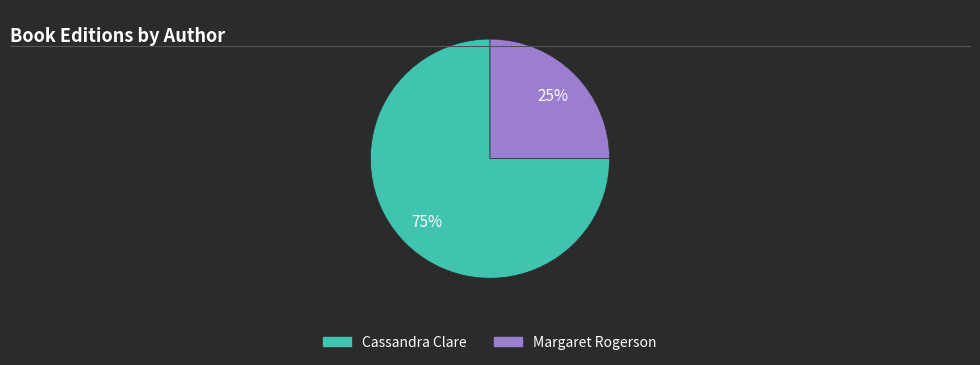

How many slices are in this pie chart?

2